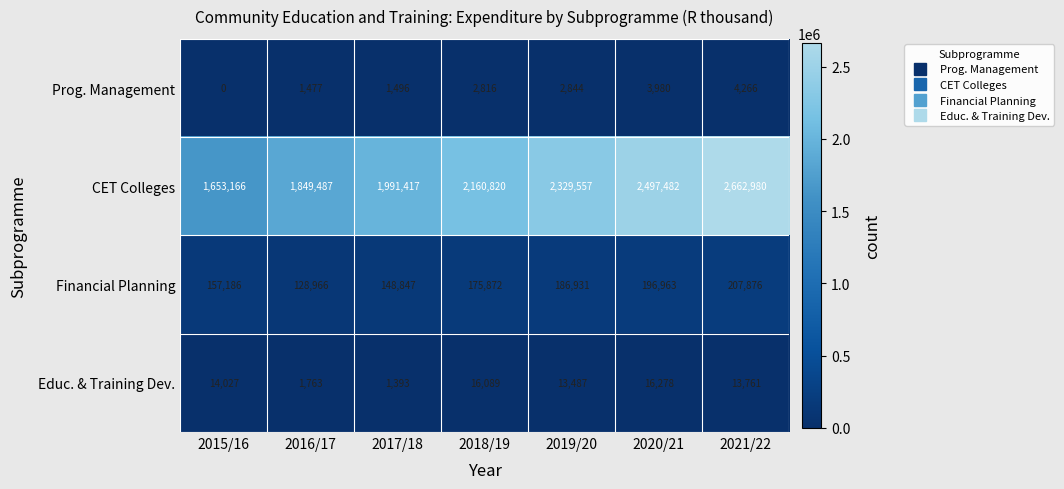

What is the difference between the Financial Planning values at 2018/19 and 2019/20?

11059